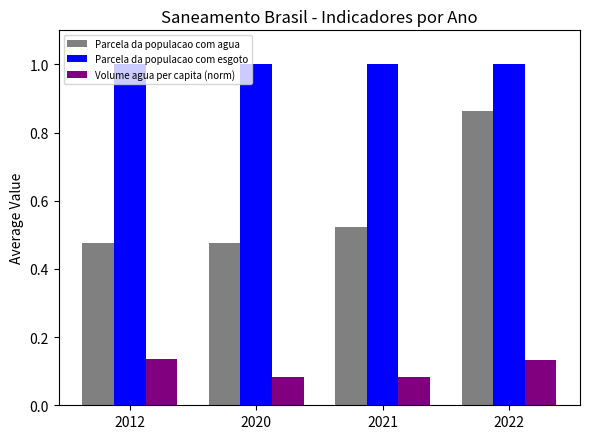

At which category is the sum across all series the highest?

2022